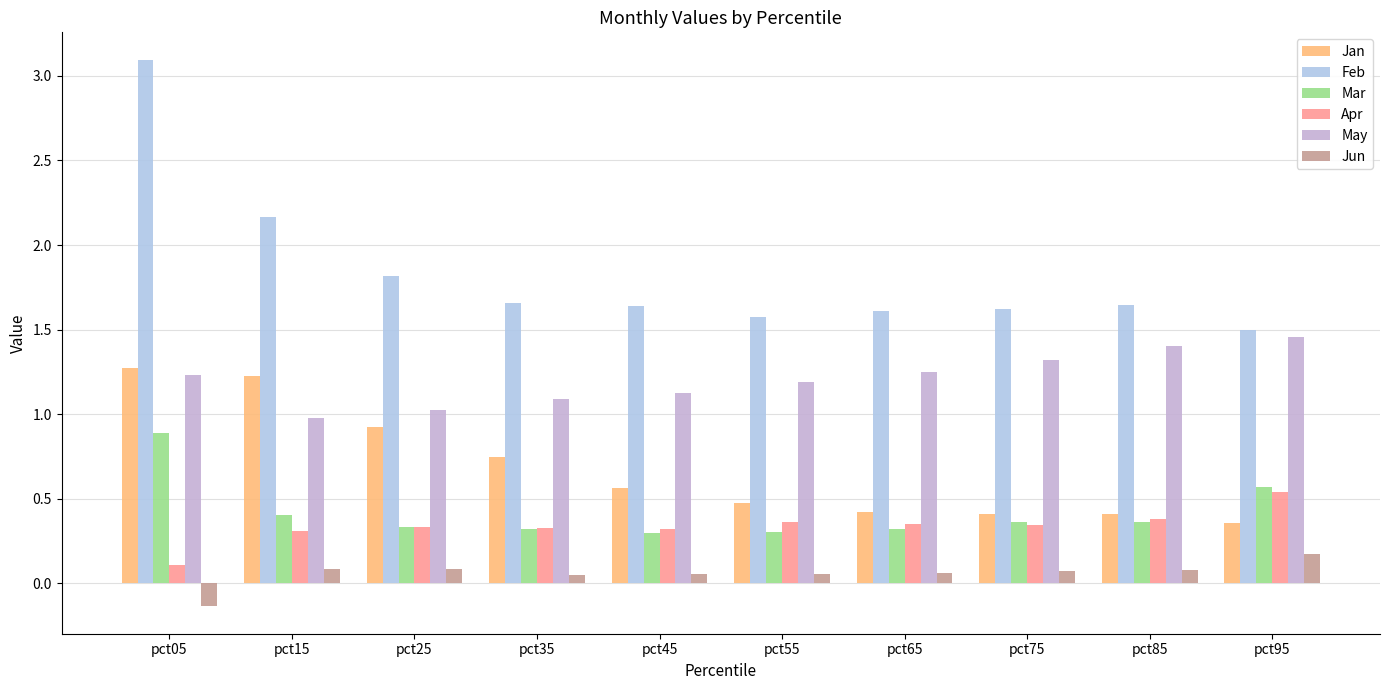

Reading right to left, transcribe all the data shown in this chart.

Jan: 0.4	0.4	0.4	0.4	0.5	0.6	0.7	0.9	1.2	1.3
Feb: 1.5	1.6	1.6	1.6	1.6	1.6	1.7	1.8	2.2	3.1
Mar: 0.6	0.4	0.4	0.3	0.3	0.3	0.3	0.3	0.4	0.9
Apr: 0.5	0.4	0.3	0.4	0.4	0.3	0.3	0.3	0.3	0.1
May: 1.5	1.4	1.3	1.3	1.2	1.1	1.1	1.0	1.0	1.2
Jun: 0.2	0.1	0.1	0.1	0.1	0.1	0.1	0.1	0.1	-0.1